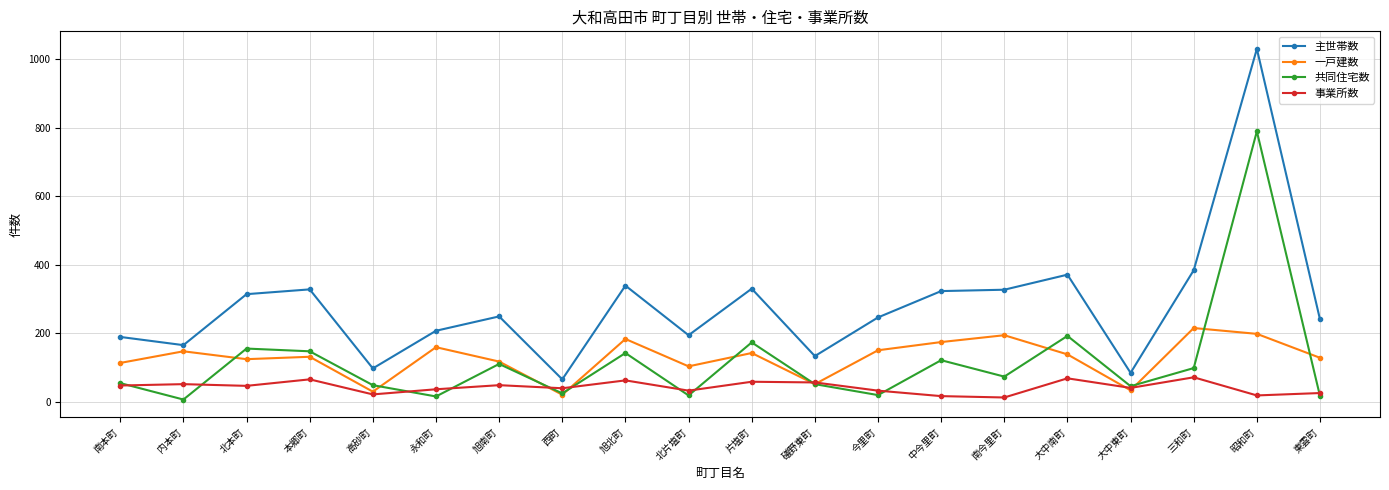

What is the maximum value shown in the chart?

1031